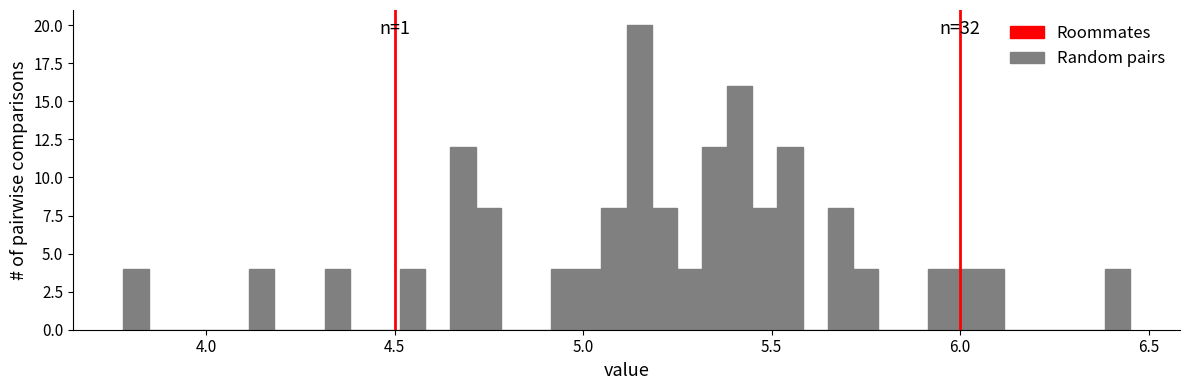

Read against the x-axis, roughly where is the centre of the tallest bar?

5.15